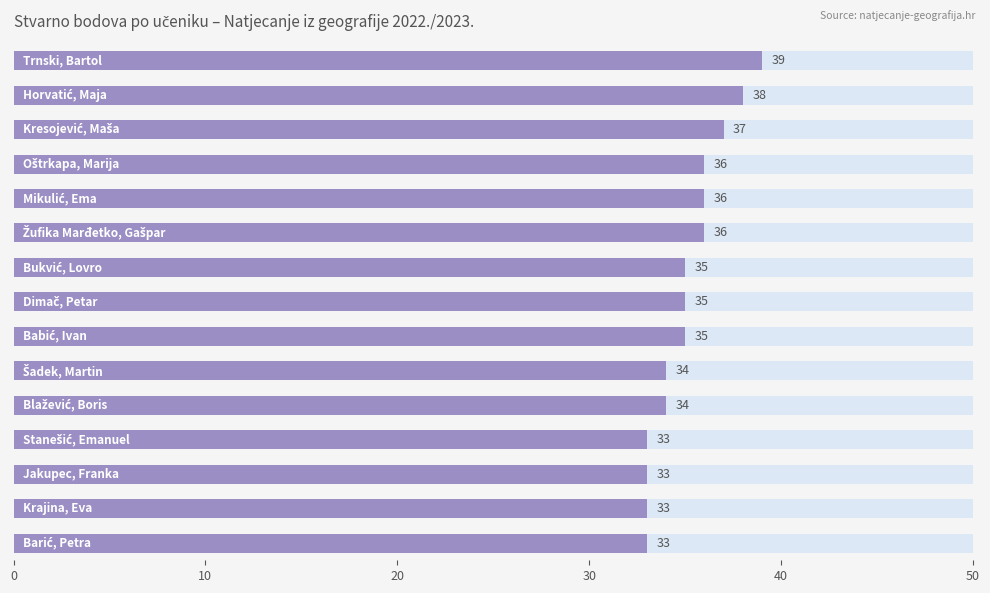

What is the greatest value displayed?

39